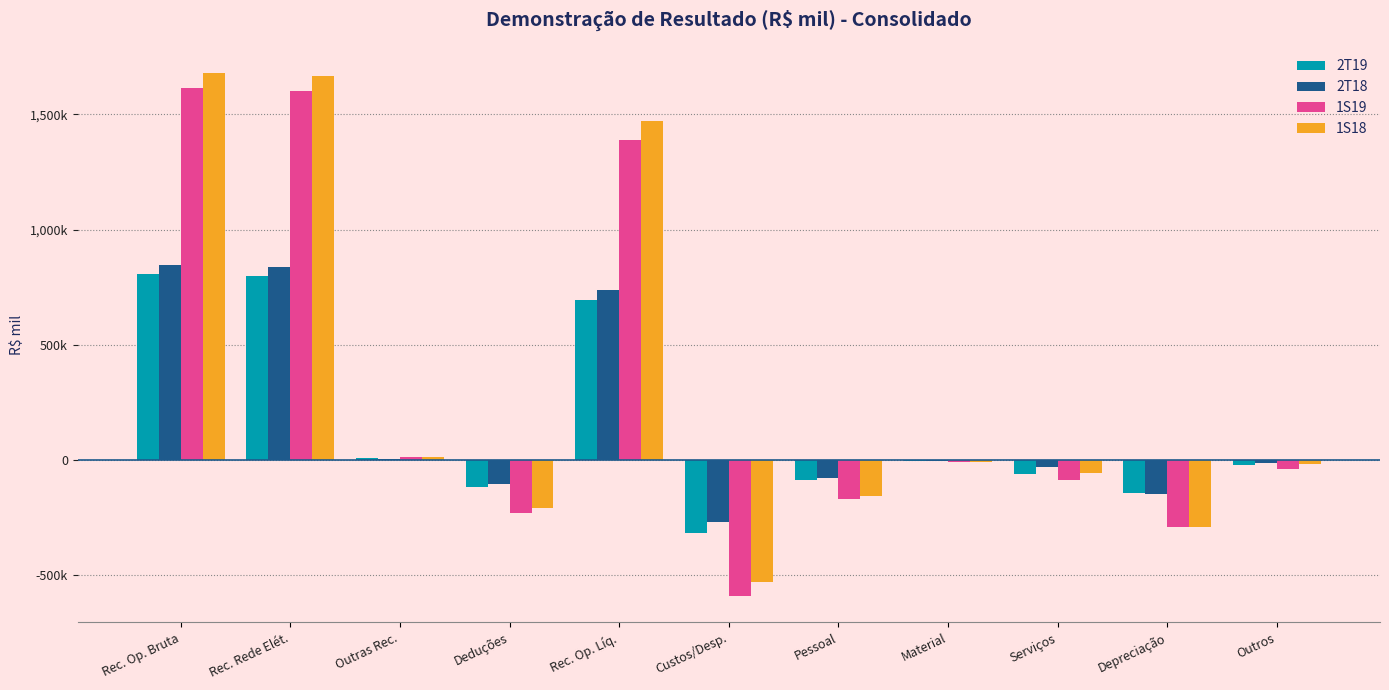

Are the bars horizontal?

No